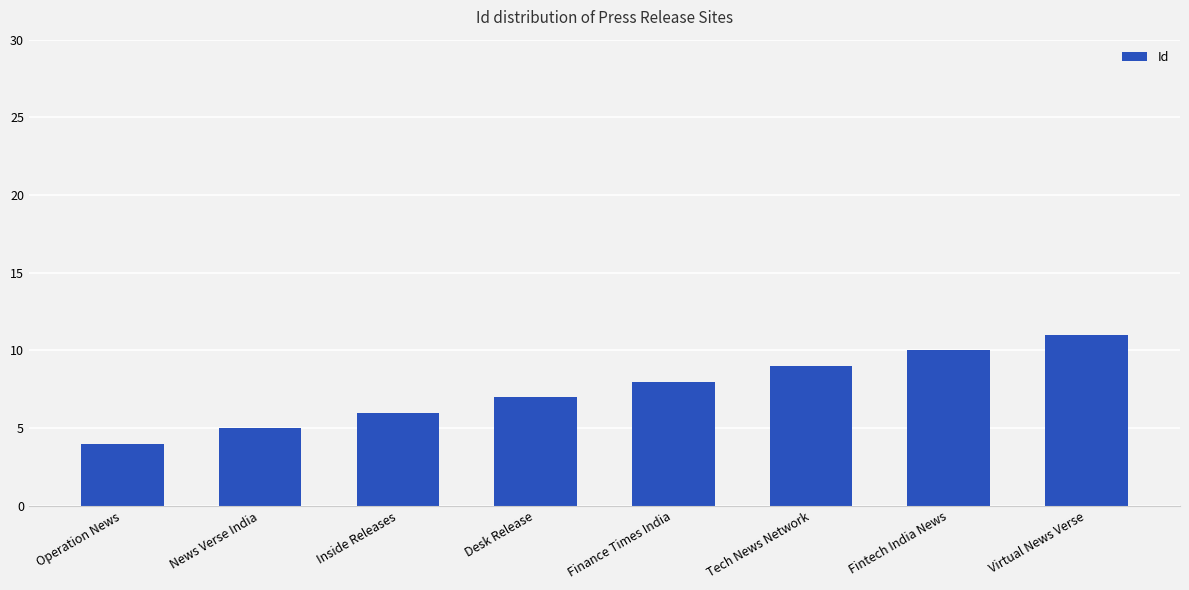

What is the ratio of the value at Desk Release to the value at Inside Releases?

1.2